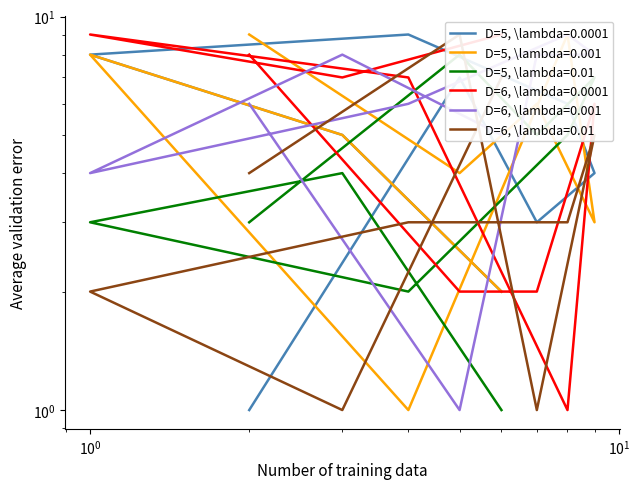

Which series has the largest range (max minus min)?

D=5, \lambda=0.0001